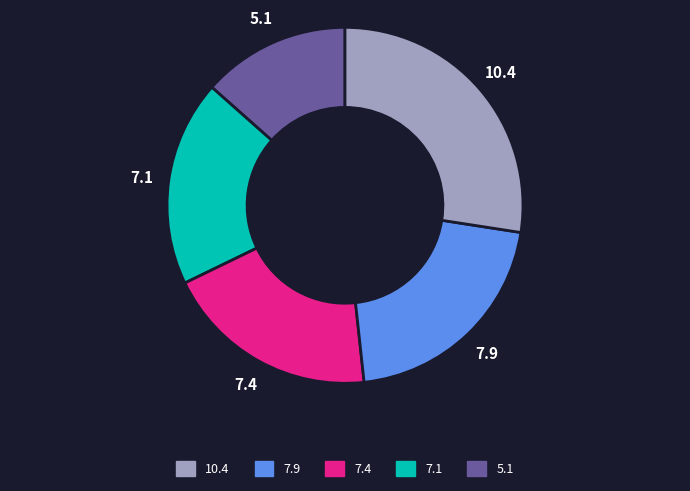

How many slices are in this pie chart?

5